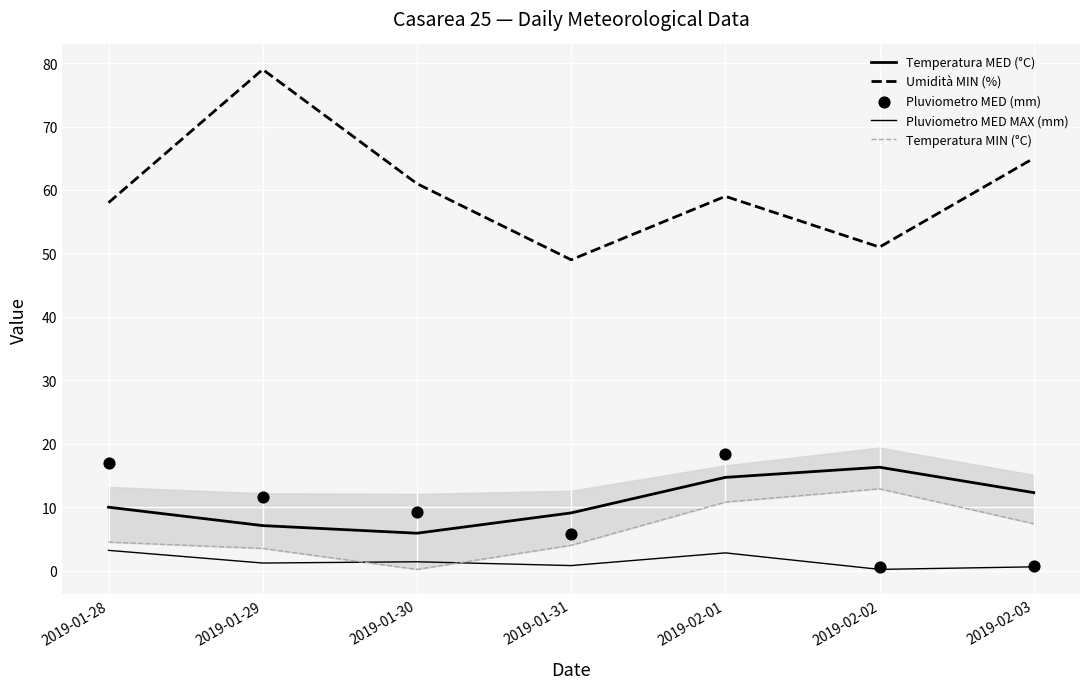

Which series contains the highest Y value?

Umidità MIN (%)